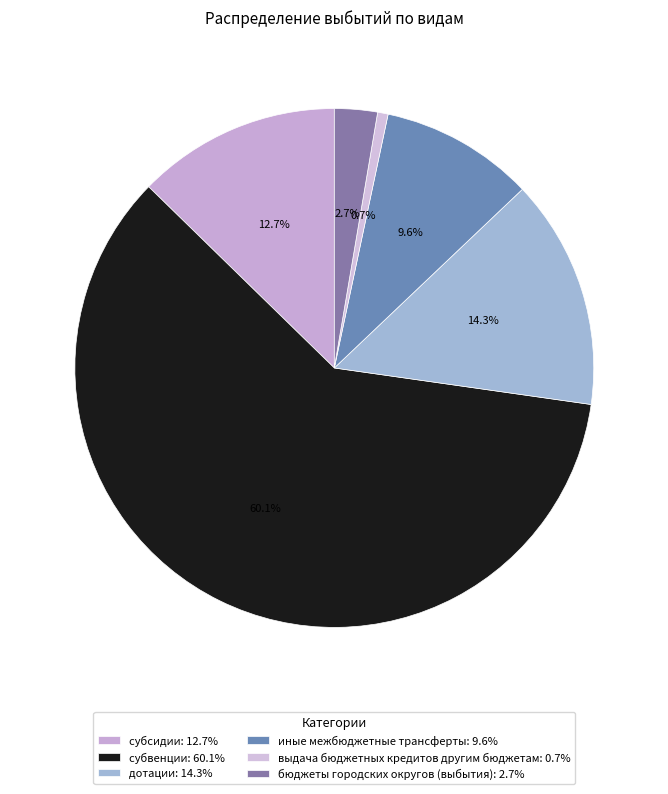

True or false: выдача бюджетных кредитов другим бюджетам accounts for 1% of the total.

True